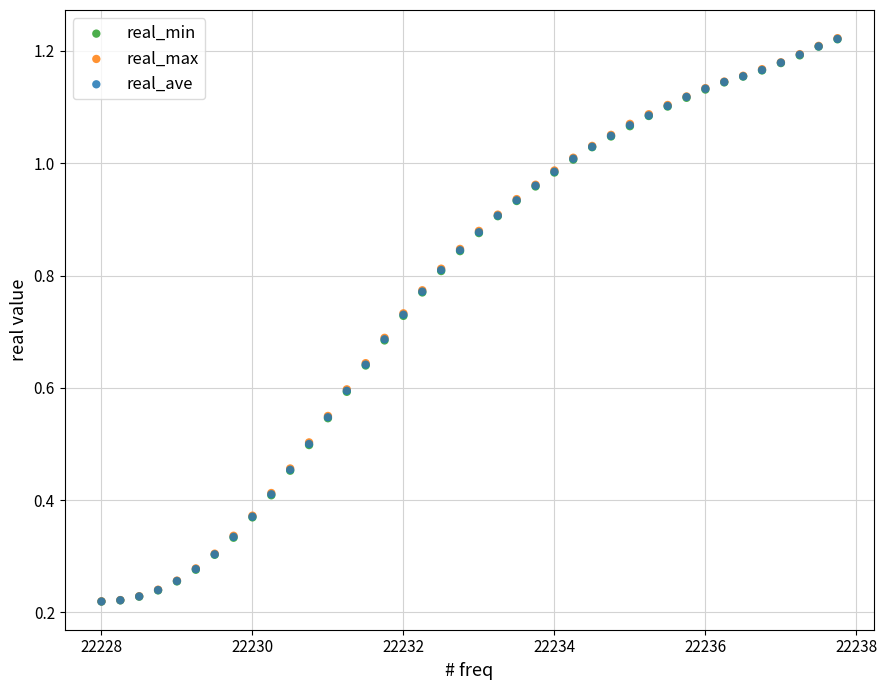

What are all the series names shown in the legend?

real_min, real_max, real_ave